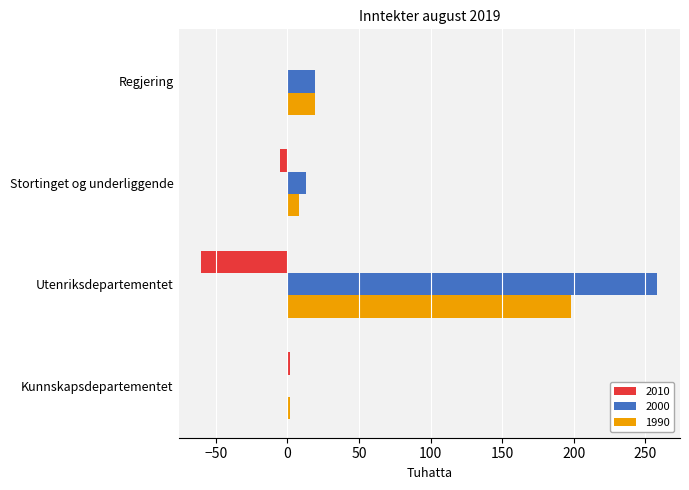

What are all the series names shown in the legend?

2010, 2000, 1990